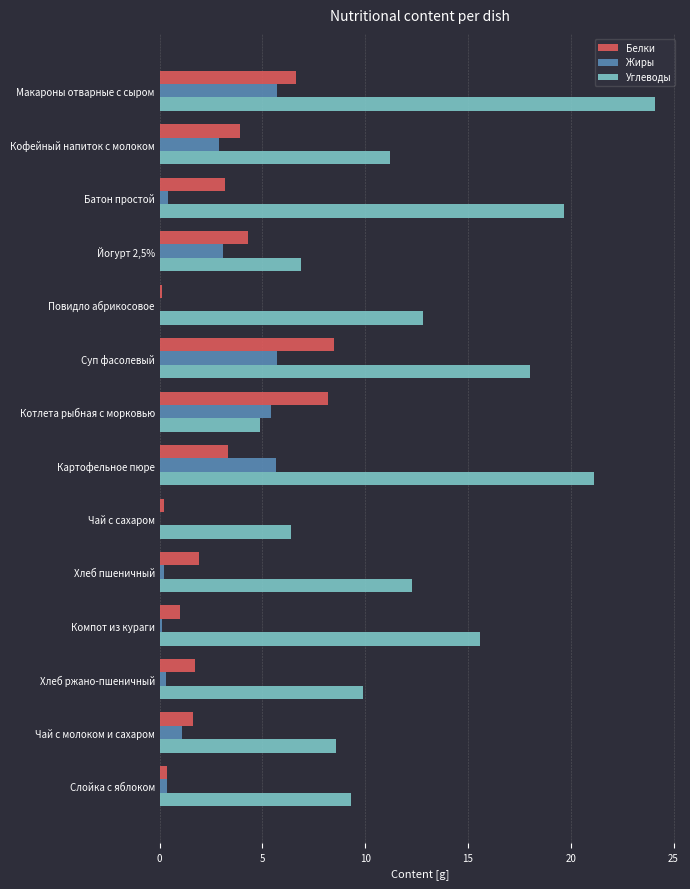

Is the value of Белки at Кофейный напиток с молоком greater than the value of Жиры at Суп фасолевый?

No